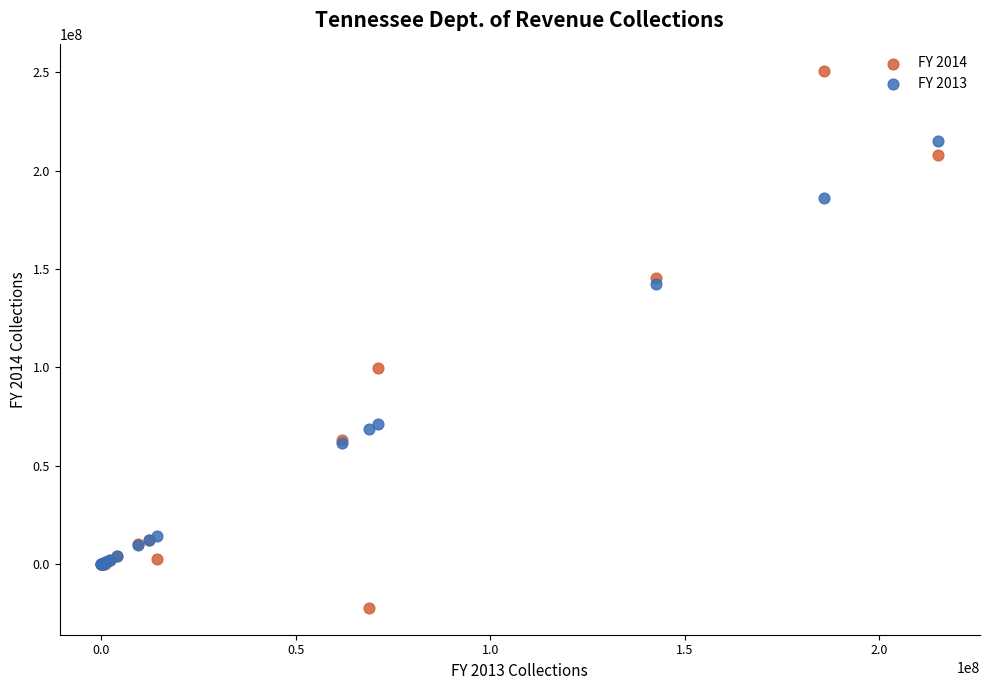

Across all series, what Y value is closest to 114364251?

99494498.7